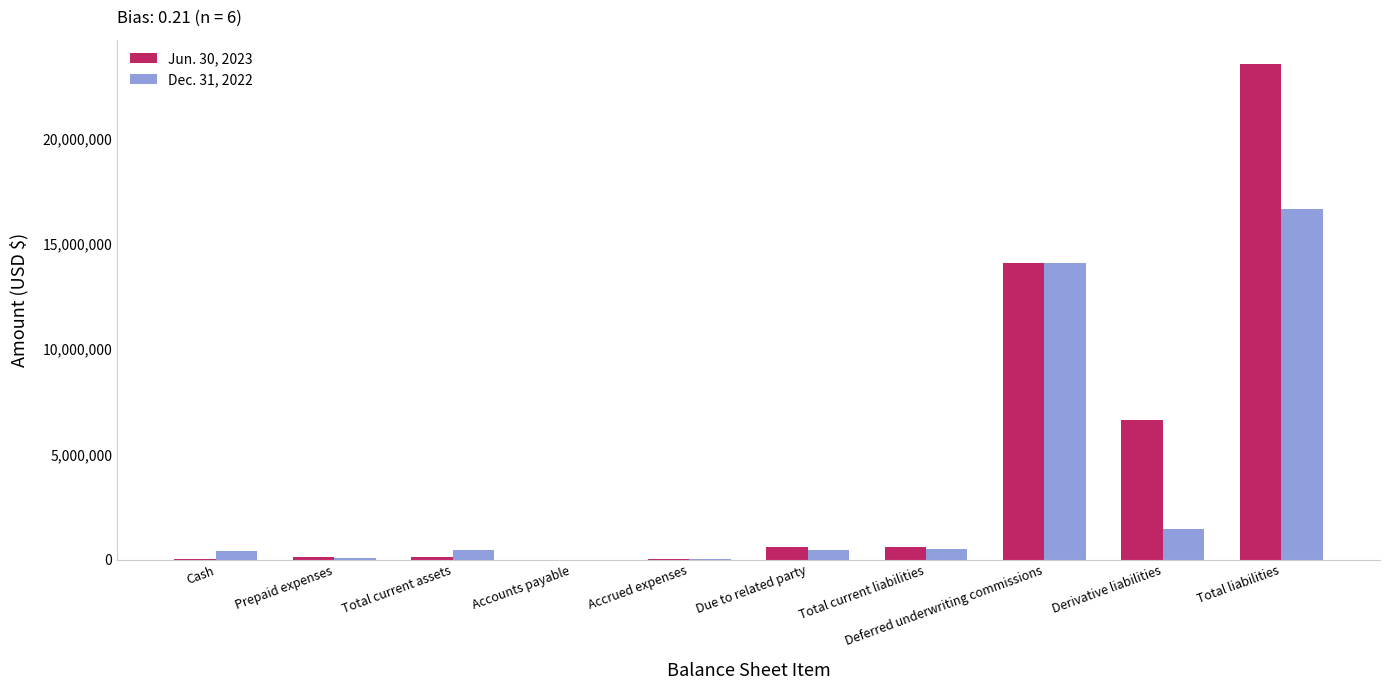

What are all the series names shown in the legend?

Jun. 30, 2023, Dec. 31, 2022